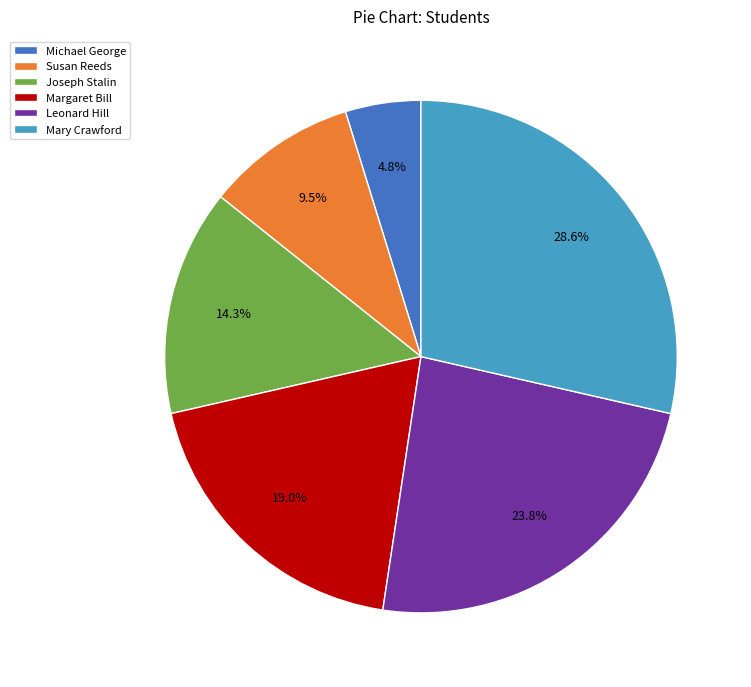

What is the largest slice in the pie chart?

Mary Crawford